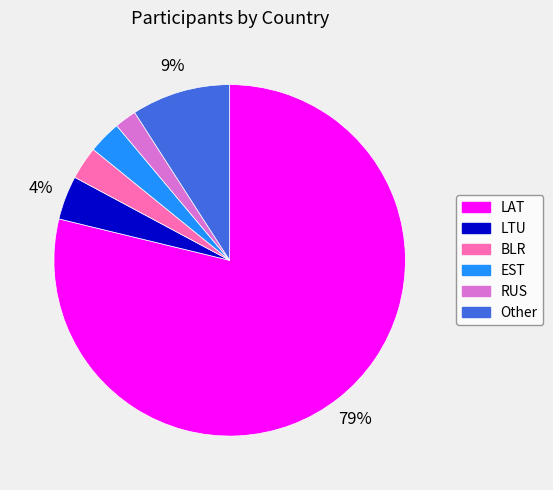

The RUS slice represents 2% of the pie. True or false?

True